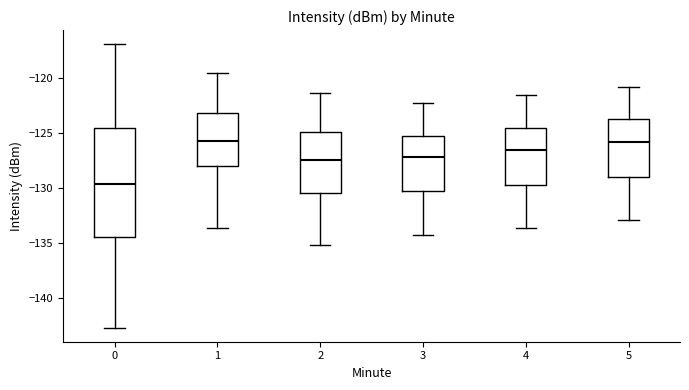

Reading left to right, read every box against the y-axis: the position of its median line, the range the box covers, and the ends of its whiskers. The values are not printed on the chart, so give them approximately, as read against the axis.

0: median -129.5, box -134.5 to -124.5, whiskers -142.5 to -117.0
1: median -125.5, box -128.0 to -123.0, whiskers -133.5 to -119.5
2: median -127.5, box -130.5 to -125.0, whiskers -135.0 to -121.5
3: median -127.0, box -130.5 to -125.0, whiskers -134.5 to -122.0
4: median -126.5, box -129.5 to -124.5, whiskers -133.5 to -121.5
5: median -126.0, box -129.0 to -123.5, whiskers -133.0 to -121.0